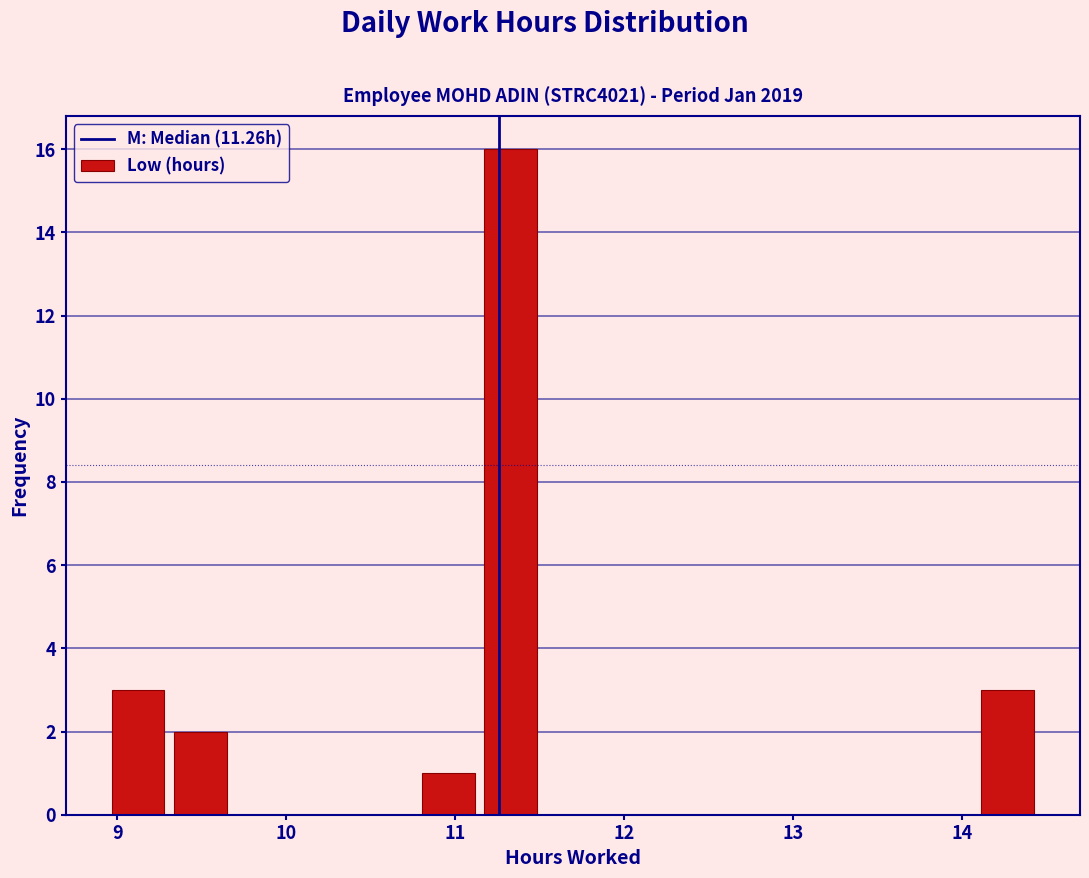

Read against the x-axis, roughly where is the centre of the tallest bar?

11.3